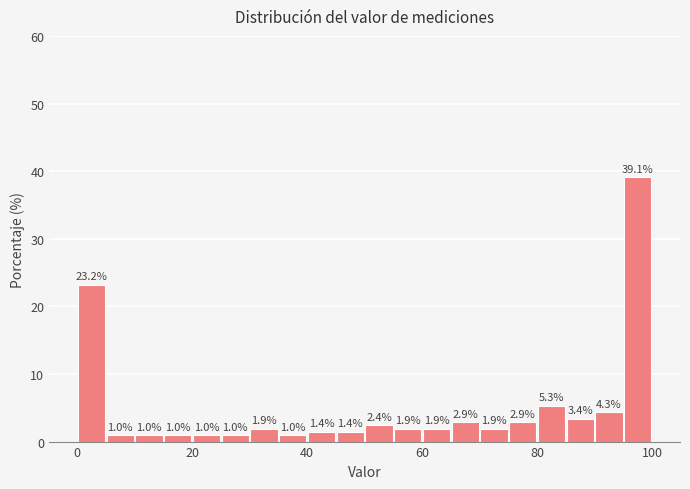

Read against the x-axis, roughly where is the centre of the tallest bar?

98